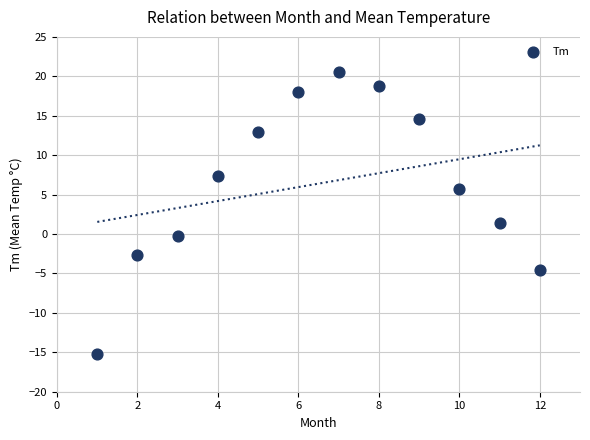

What Y value in the scatter plot is closest to 2?

1.4